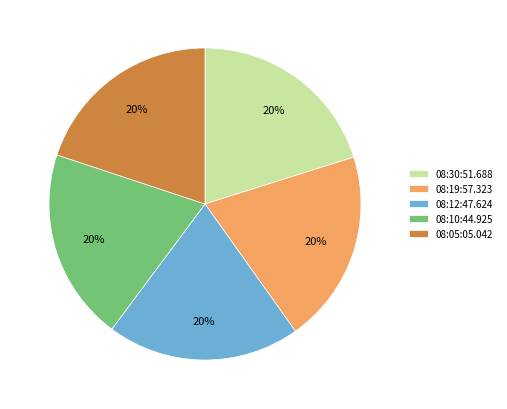

The 08:10:44.925 slice represents 20% of the pie. True or false?

True